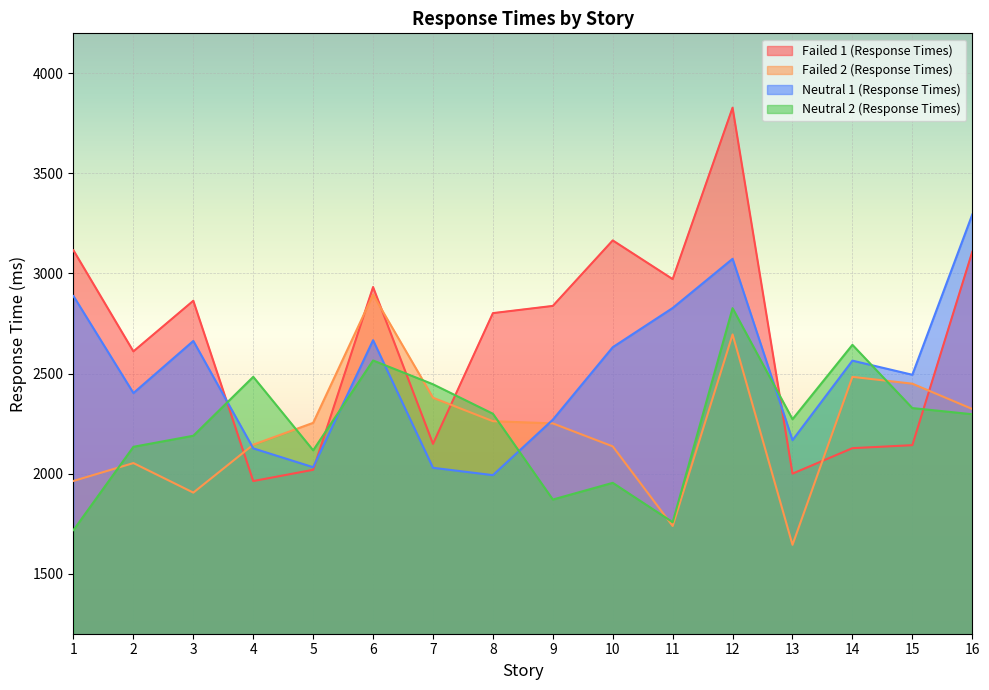

Reading right to left, extract all data points from this chart.

Failed 1 (Response Times): 3108.1	2142.1	2127.2	1999.8	3828.5	2971.8	3165.2	2837.9	2801.9	2148.9	2932.2	2019.1	1962.9	2863.8	2610.6	3115.6
Failed 2 (Response Times): 2322.9	2449.3	2483.5	1644.2	2695.4	1738.3	2136.1	2250.9	2262.0	2379.2	2893.9	2253.7	2144.5	1905.0	2052.7	1963.4
Neutral 1 (Response Times): 3294.4	2493.9	2564.5	2167.2	3073.3	2827.6	2631.7	2269.5	1992.4	2029.1	2666.7	2032.0	2126.2	2663.0	2402.5	2887.2
Neutral 2 (Response Times): 2296.7	2327.5	2643.5	2271.8	2826.8	1757.4	1954.0	1870.5	2299.2	2446.4	2565.3	2116.4	2483.7	2189.2	2134.0	1717.9